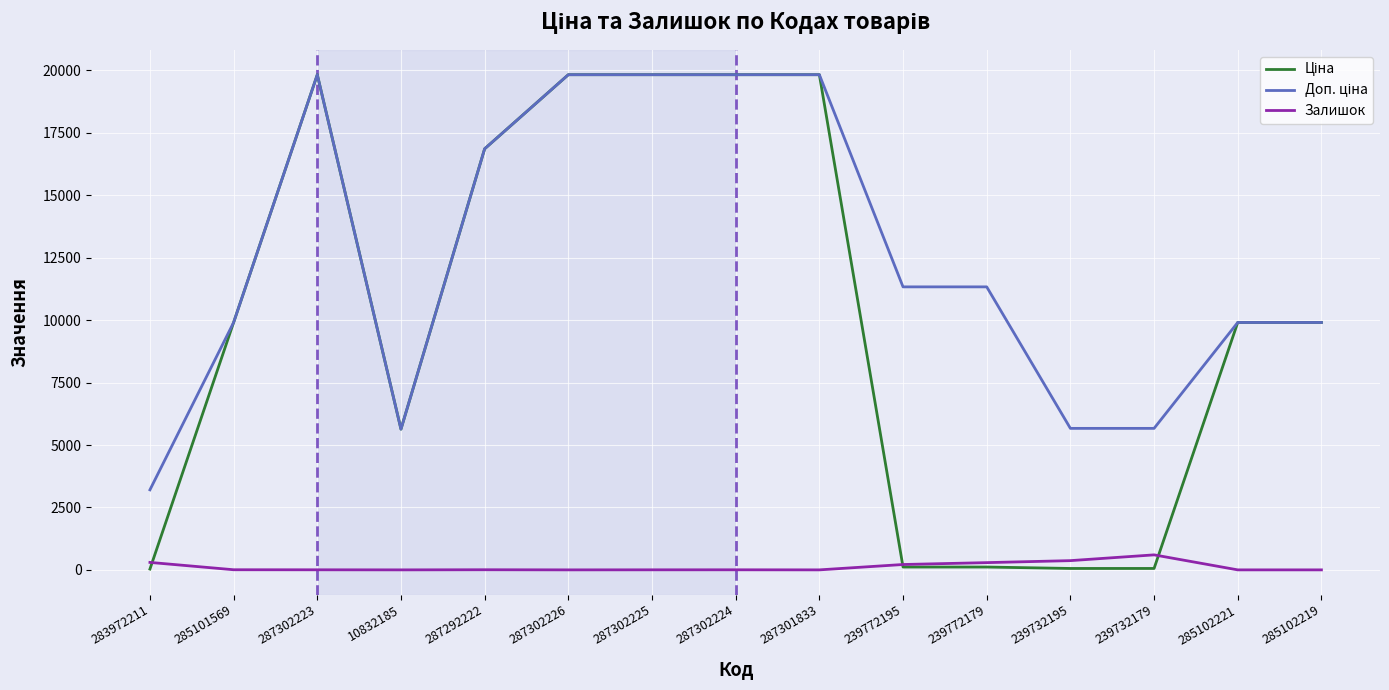

How many values in the Залишок series are below 3?

6